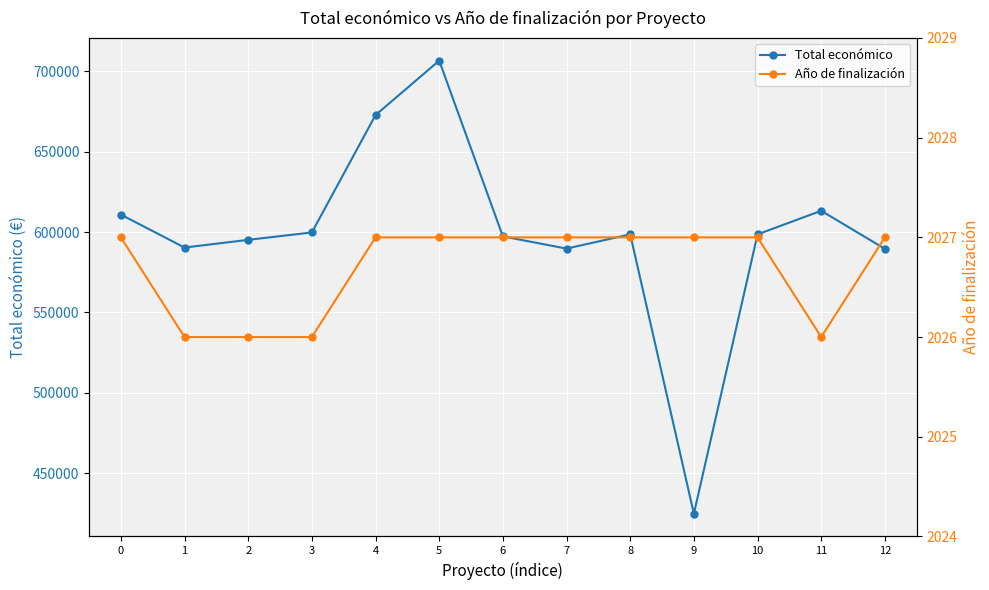

Which series changed the most between 8 and 12?

Total económico